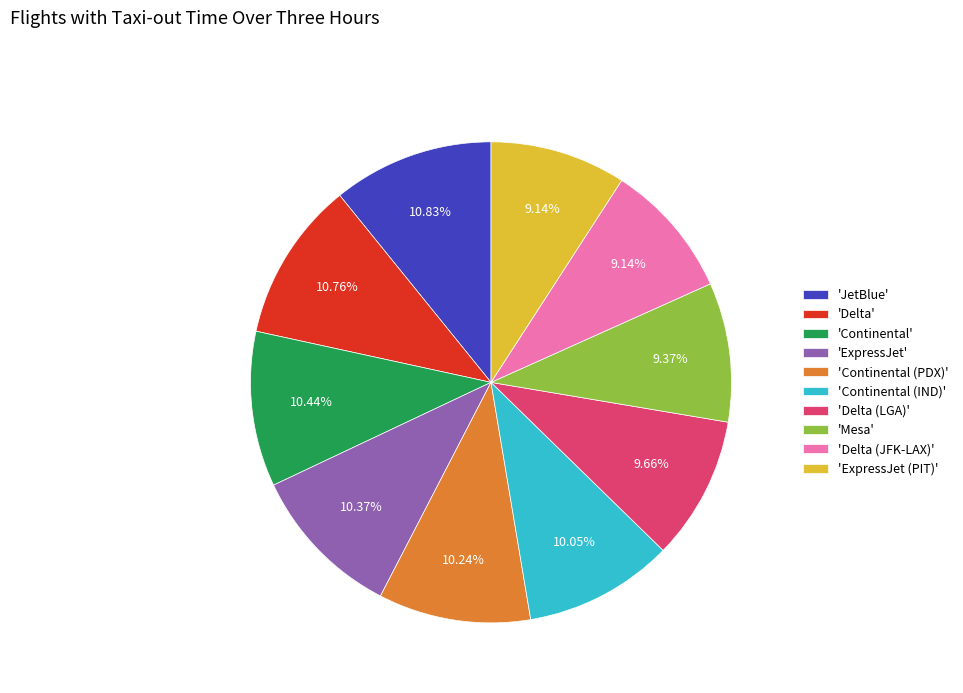

Does any single category account for the majority?

No